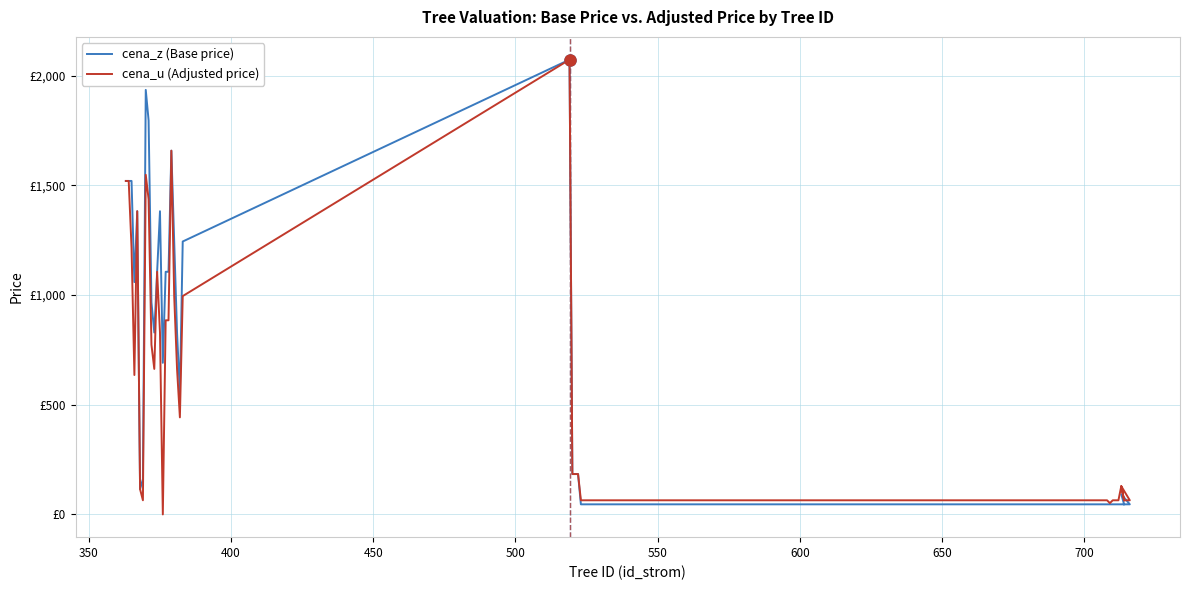

How many positive values does the cena_u (Adjusted price) series have?

39